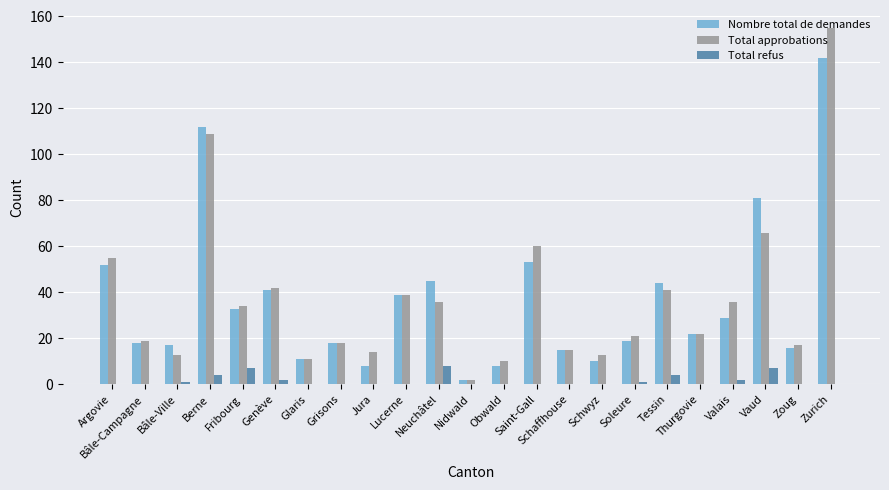

At which category is the sum across all series the highest?

Zurich